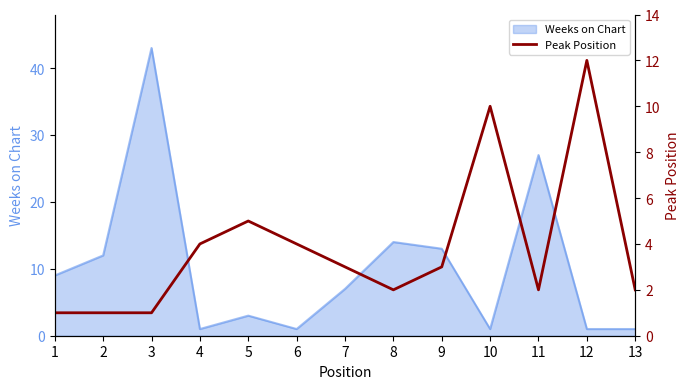

True or false: Weeks on Chart has a value of 20 at 2.

False